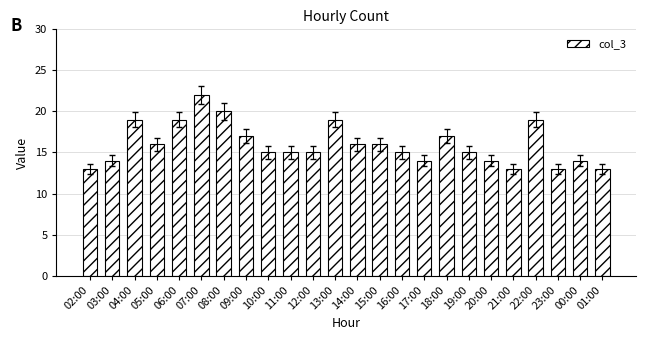

What is the maximum value shown in the chart?

22